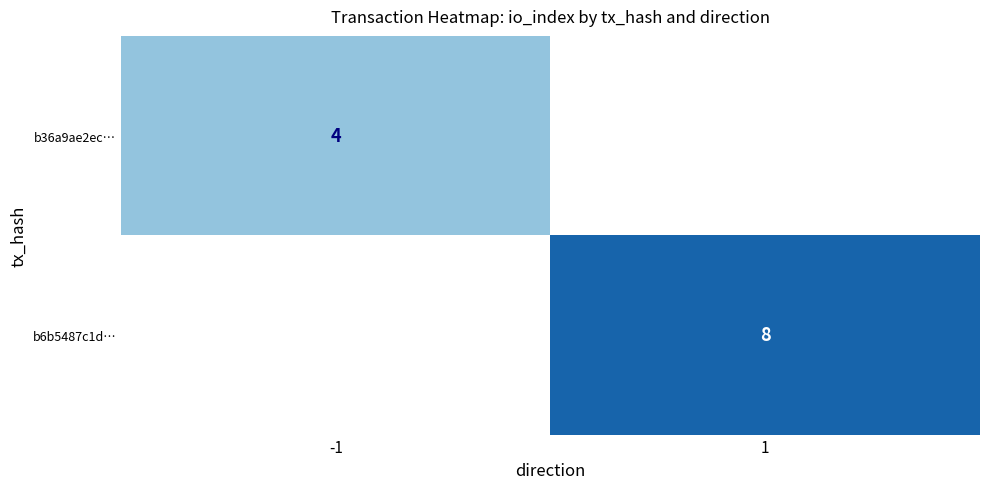

Which category has the highest value across all series?

1